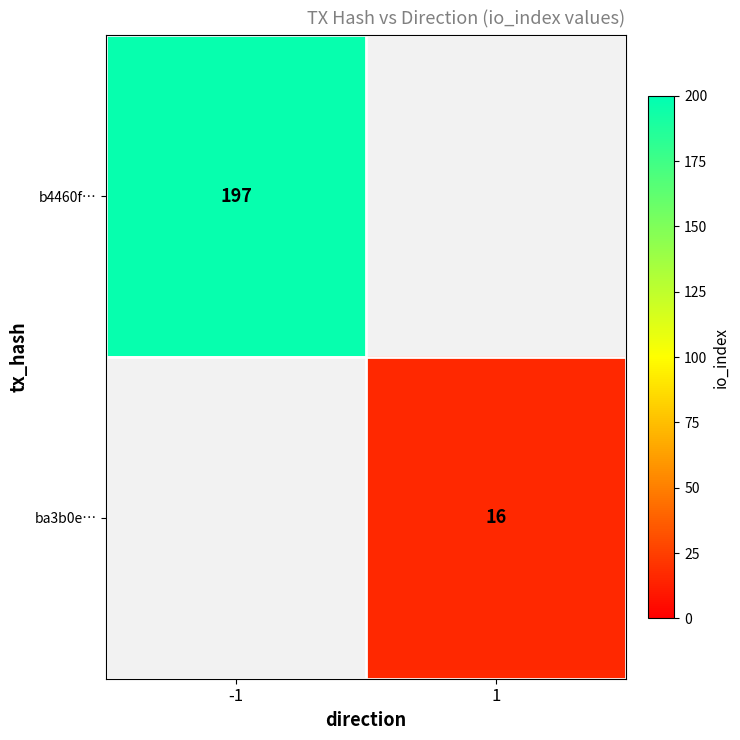

Is the value of b4460f… at -1 greater than the value of ba3b0e… at 1?

Yes